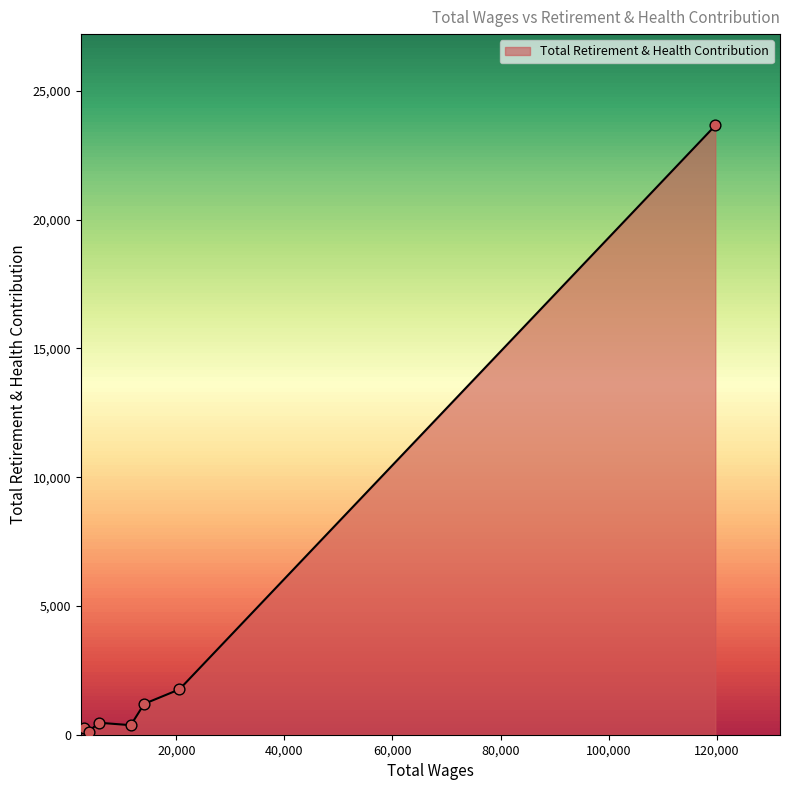

What is the sum of all values?

27823